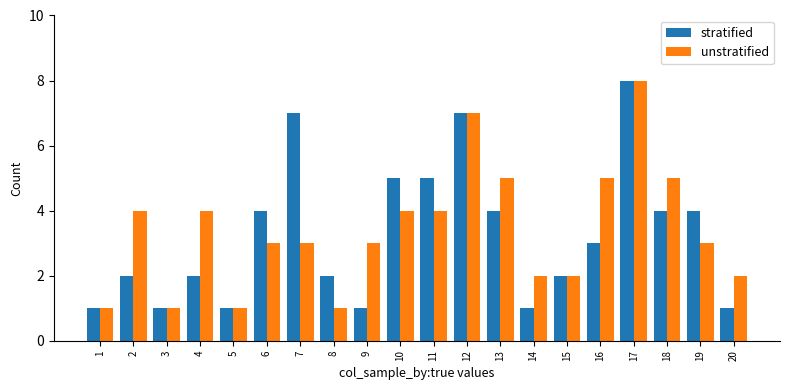

Between 1 and 4, which series saw the biggest shift?

unstratified